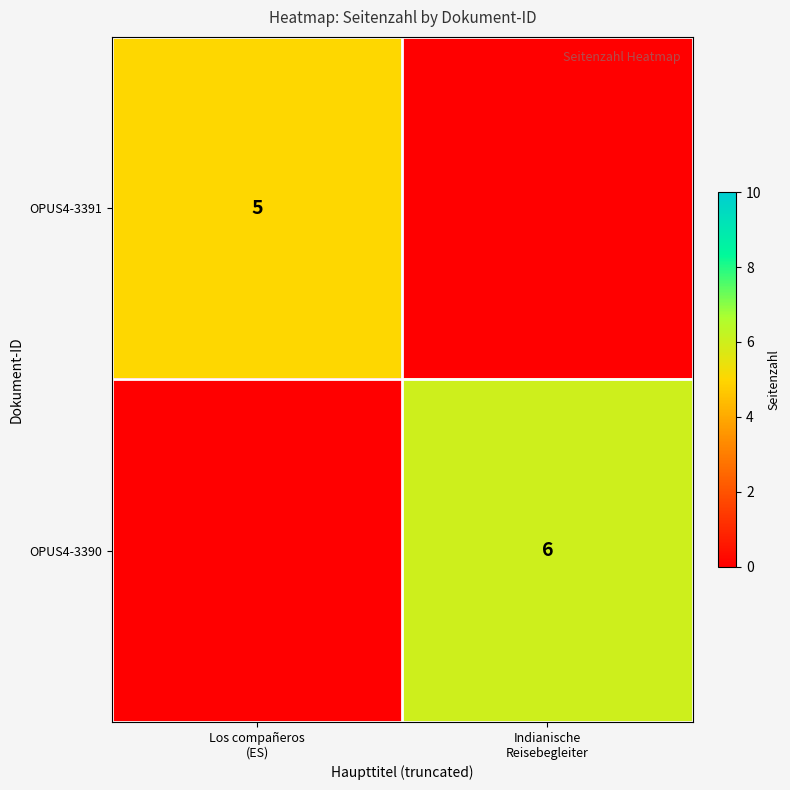

What is the sum of the OPUS4-3391 values at Los compañeros (ES) and Indianische Reisebegleiter?

5